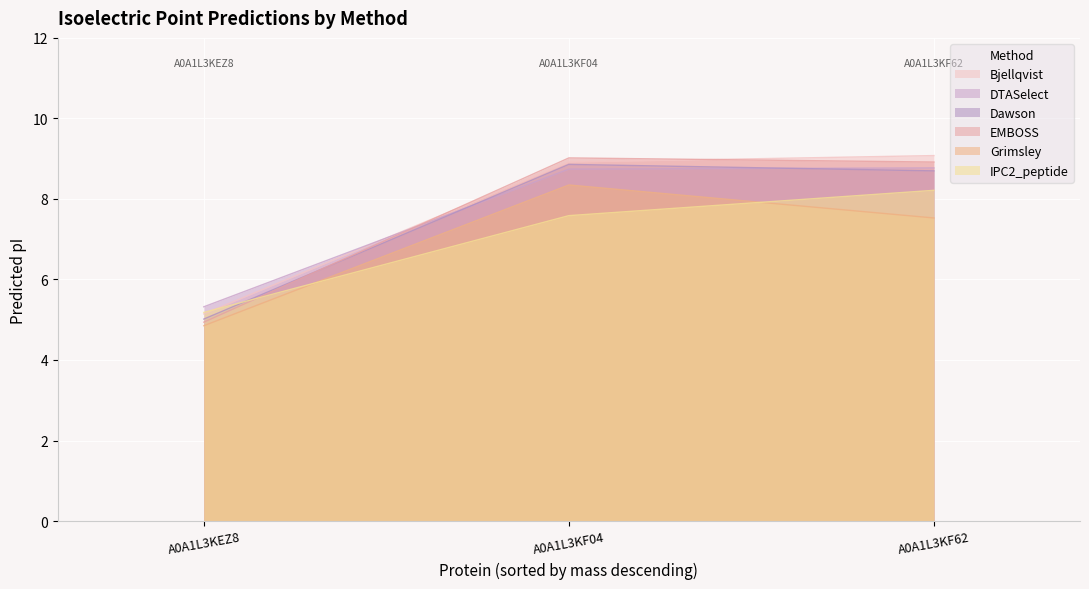

At which label does DTASelect reach its minimum?

A0A1L3KEZ8